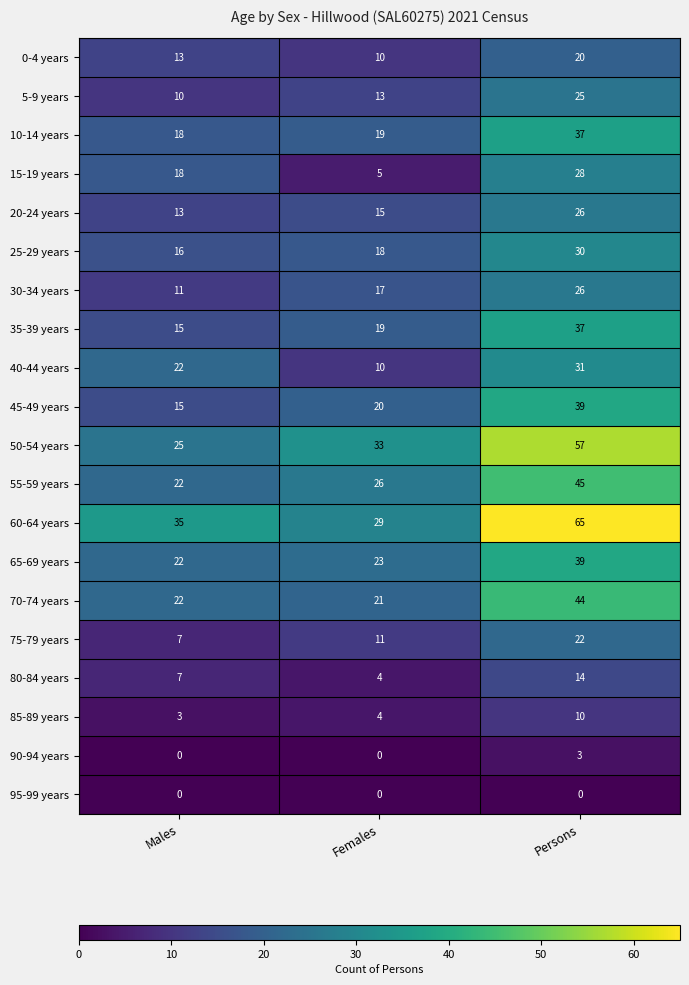

The 35-39 years series shows 26 at Females. True or false?

False